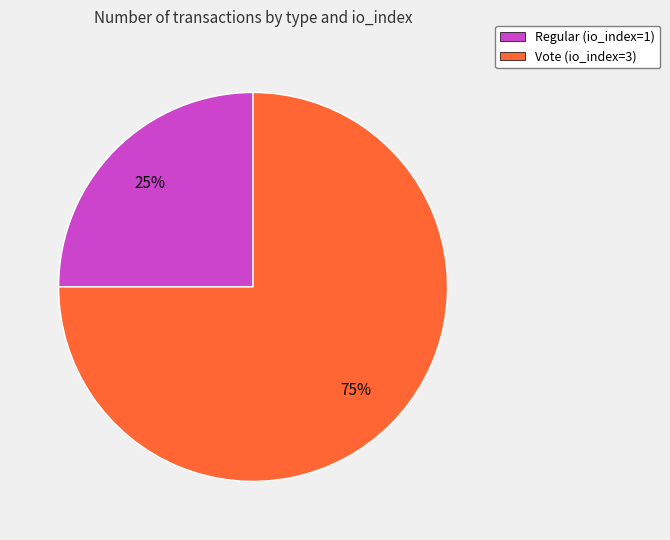

Is the sum of Regular (io_index=1) and Vote (io_index=3) greater than half?

Yes